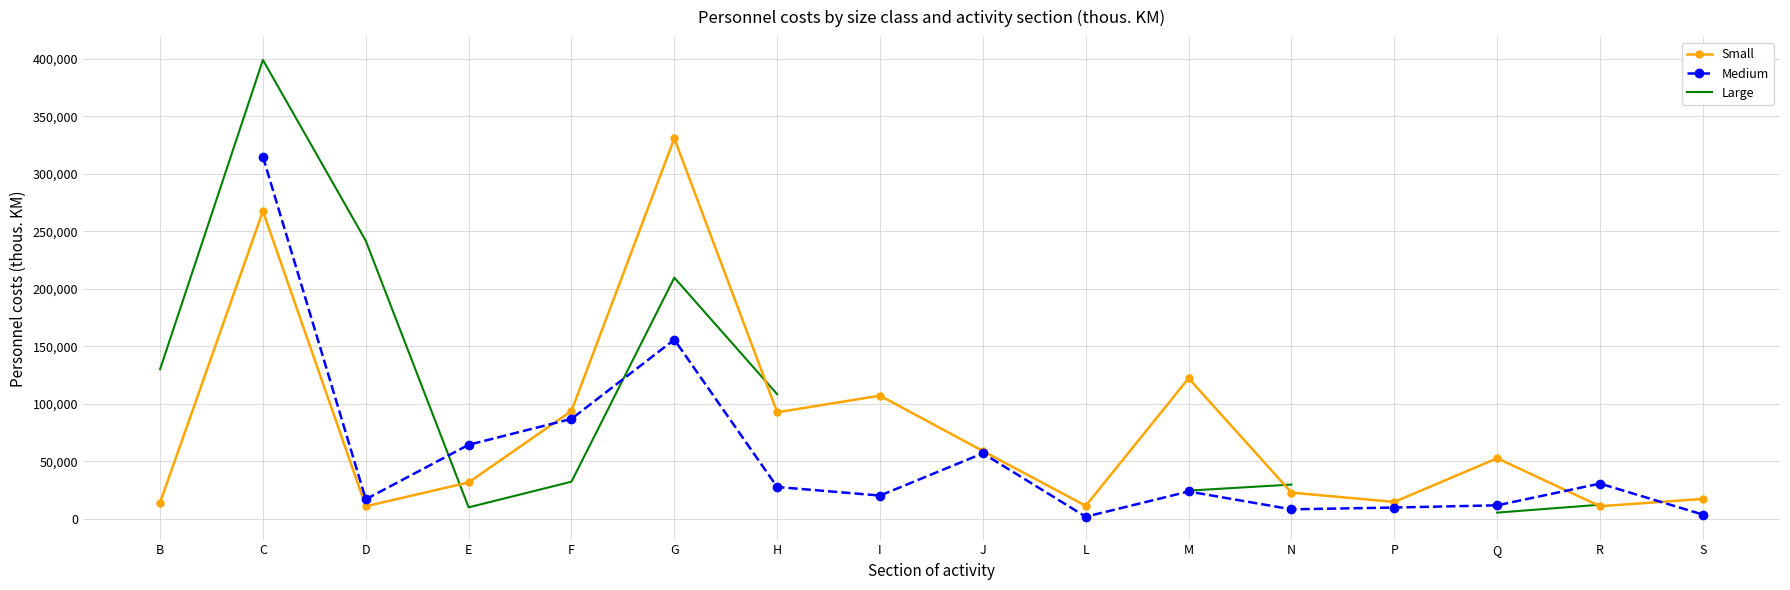

Between which two adjacent categories do Medium and Large first intersect?

D and E